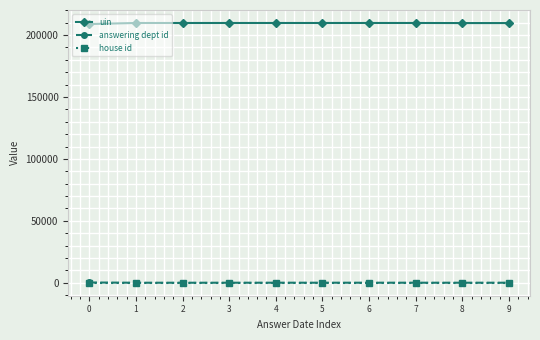

Which series has the largest total across all categories?

uin